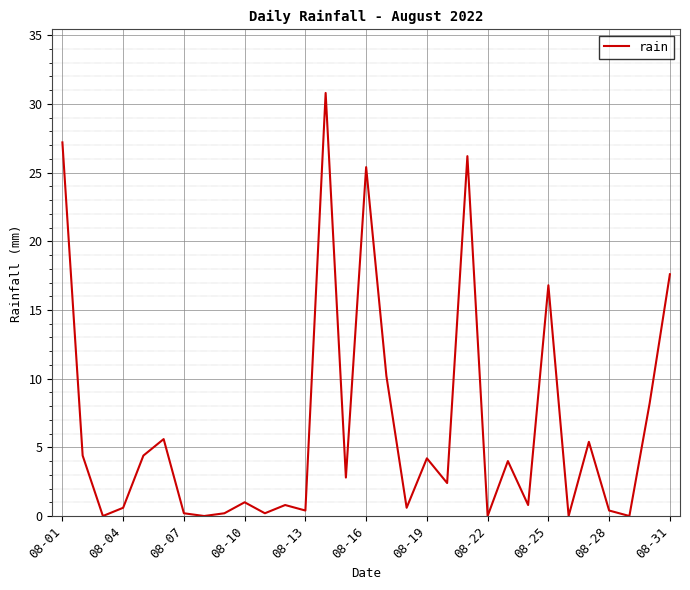

What is the difference between the maximum and minimum values?

30.8